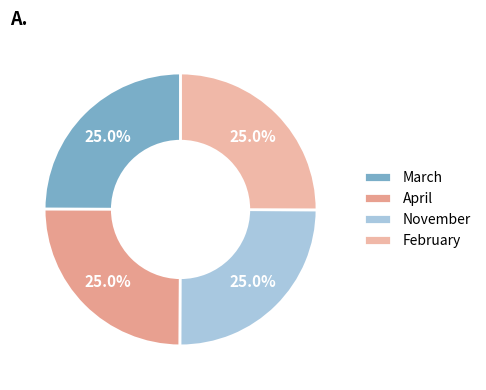

Is it true that March is 25% of the pie?

True